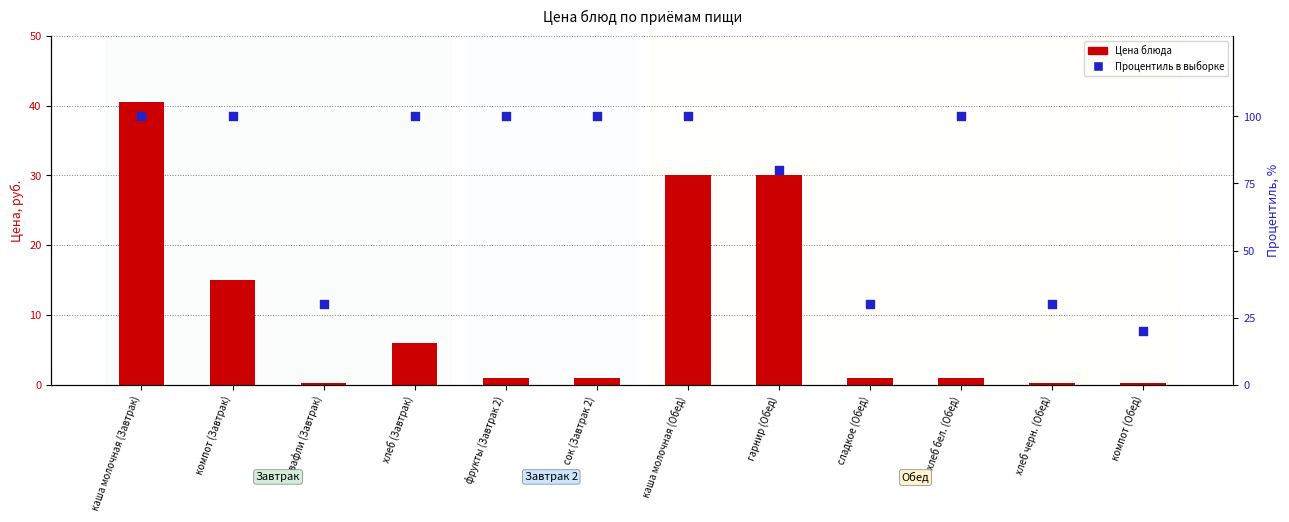

At which category is the sum across all series the highest?

каша молочная (Завтрак)